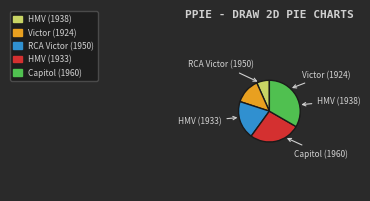

Approximately how many times larger is the value at HMV (1933) compared to RCA Victor (1950)?

1.3